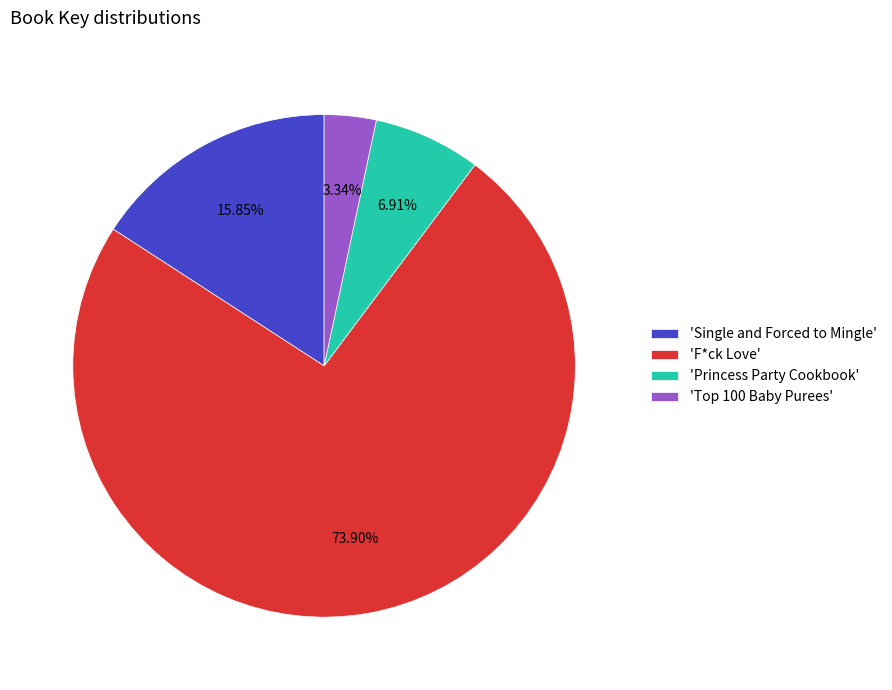

To the nearest percent, what is the average slice percentage?

25%